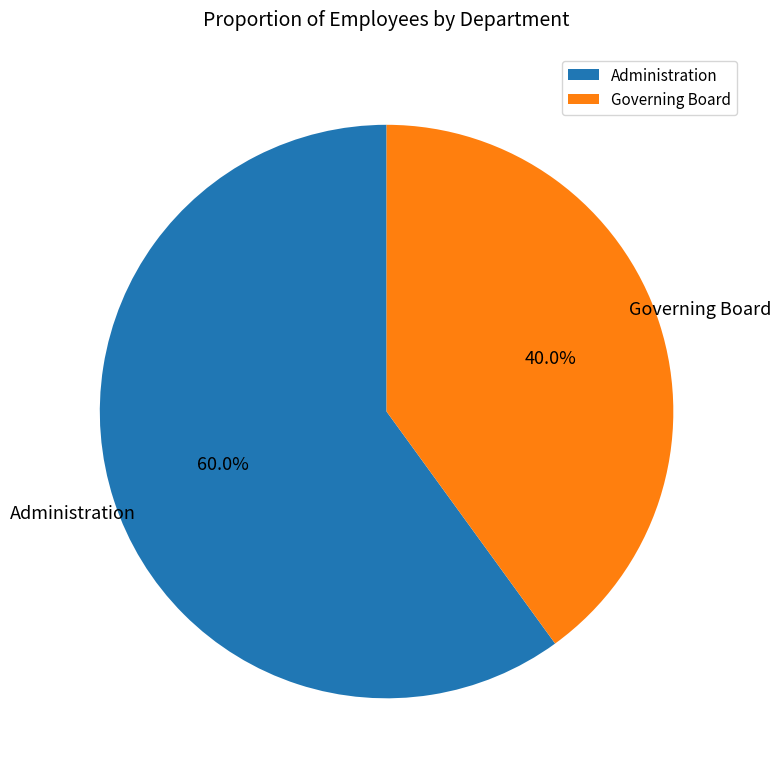

The Governing Board slice represents 40% of the pie. True or false?

True